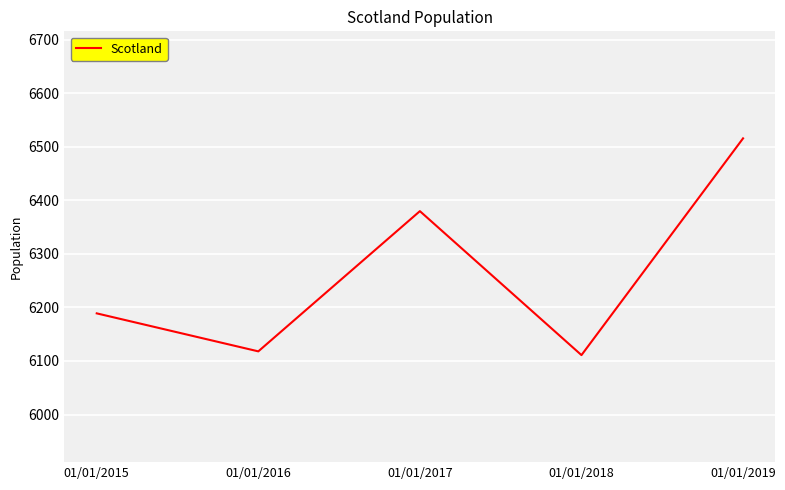

What is the change in value from 01/01/2015 to 01/01/2017?

+191